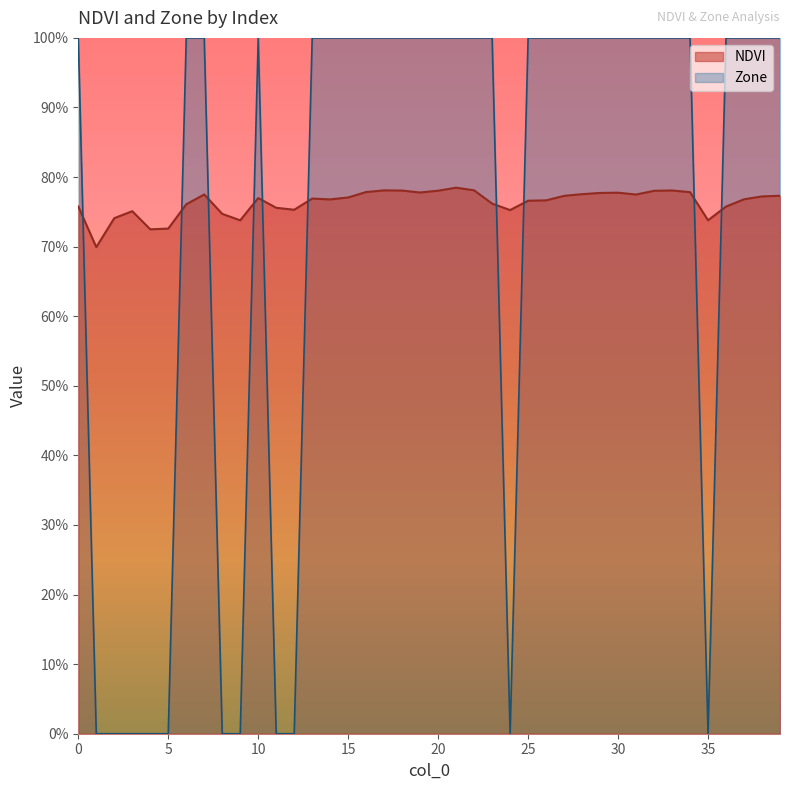

Which series changed the most between 2 and 32?

Zone